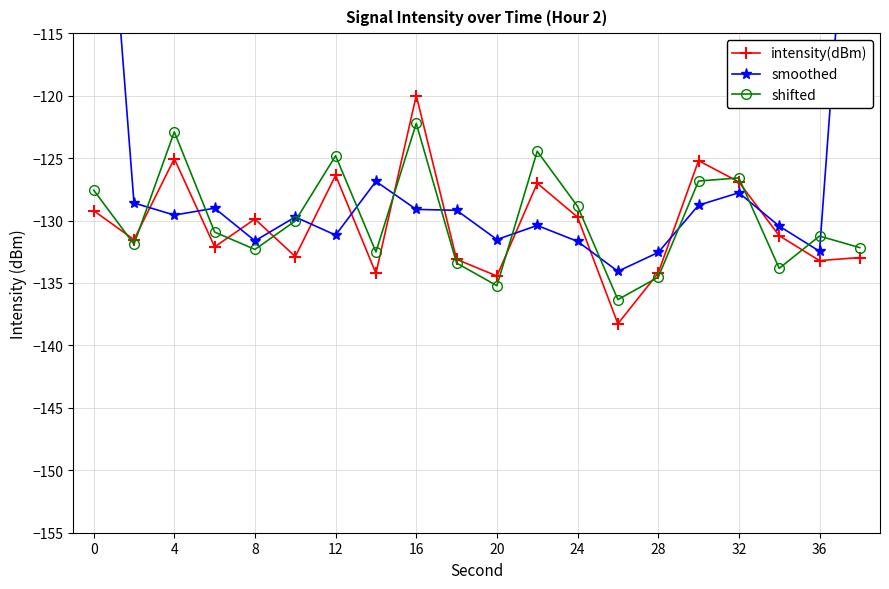

What is the lowest value of the shifted series?

-136.3